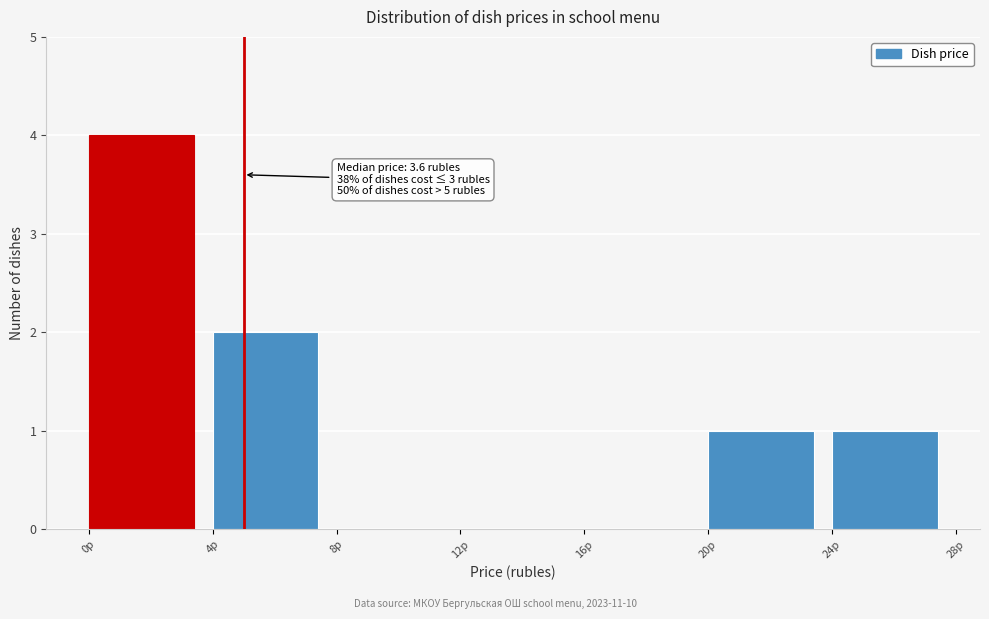

Which range on the x-axis has the tallest bar?

0 to 4